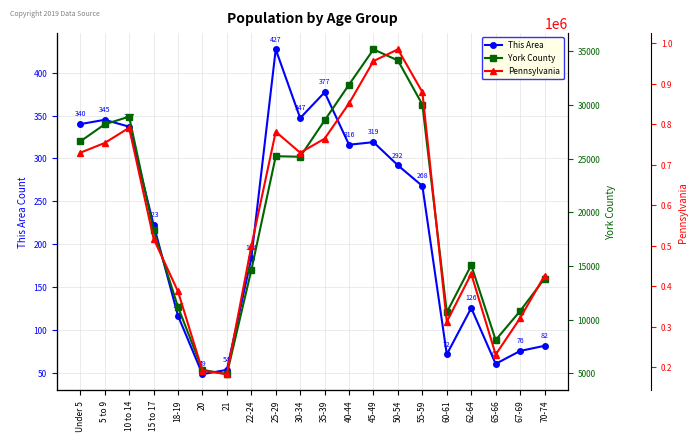

Reading left to right, what are all the values shown in this chart?

This Area: Under 5=340	5 to 9=345	10 to 14=337	15 to 17=223	18-19=117	20=49	21=54	22-24=184	25-29=427	30-34=347	35-39=377	40-44=316	45-49=319	50-54=292	55-59=268	60-61=72	62-64=126	65-66=61	67-69=76	70-74=82
York County: Under 5=26592	5 to 9=28187	10 to 14=28902	15 to 17=18333	18-19=11174	20=5317	21=4912	22-24=14593	25-29=25216	30-34=25168	35-39=28552	40-44=31890	45-49=35172	50-54=34134	55-59=30031	60-61=10676	62-64=15066	65-66=8092	67-69=10794	70-74=13815
Pennsylvania: Under 5=729538	5 to 9=753635	10 to 14=791151	15 to 17=517831	18-19=387235	20=191942	21=183257	22-24=498947	25-29=781527	30-34=729592	35-39=764287	40-44=851382	45-49=955763	50-54=984641	55-59=879048	60-61=312575	62-64=430721	65-66=231623	67-69=321379	70-74=426536